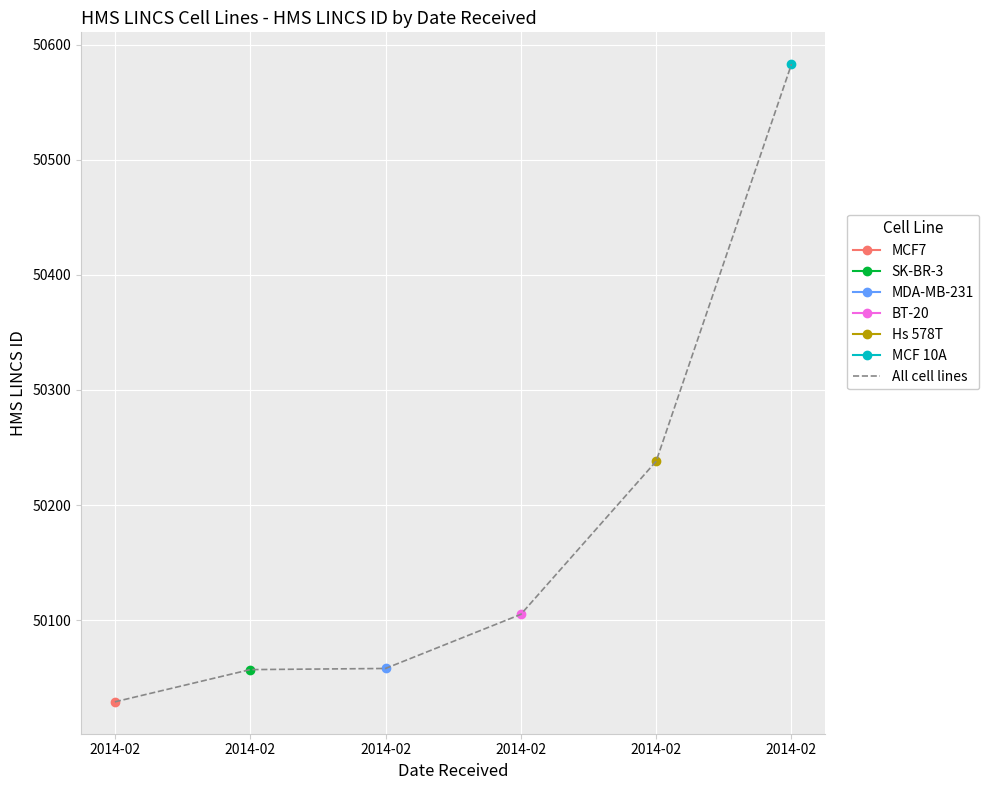

True or false: the data has more than 2 interior local peaks.

False